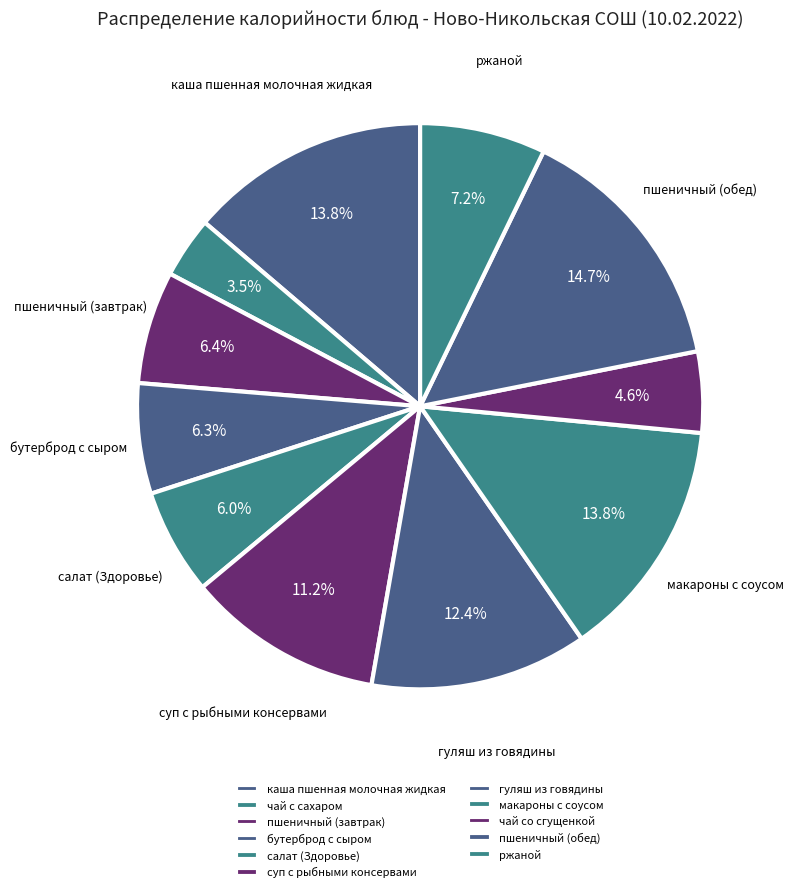

To the nearest percent, what is the difference between the largest and smallest slice percentages?

11%